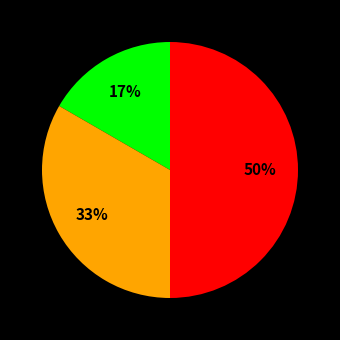

To the nearest percent, what is the average slice percentage?

33%